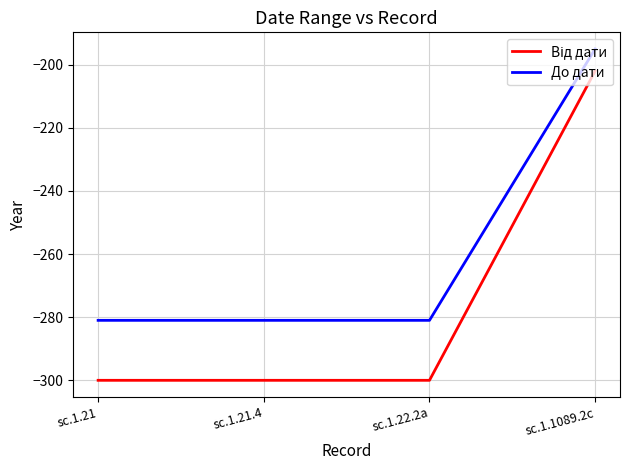

What is the sum of all До дати values?

-1038